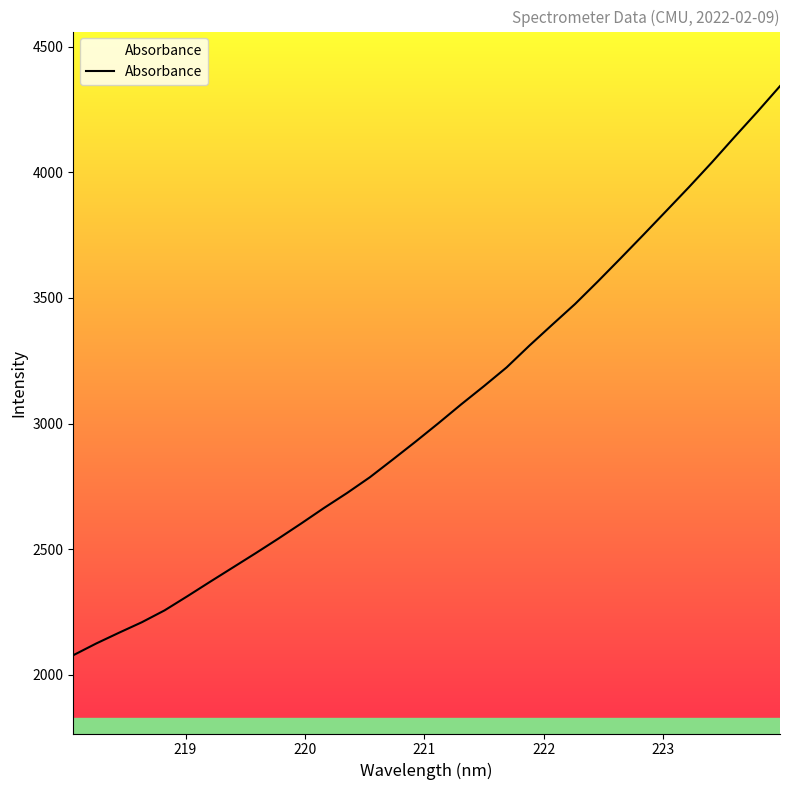

What is the difference between the maximum and minimum values?

2265.8